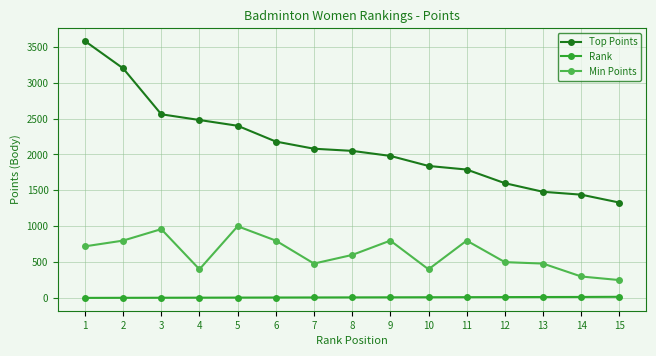

The value of Top Points at 15 is 637. True or false?

False